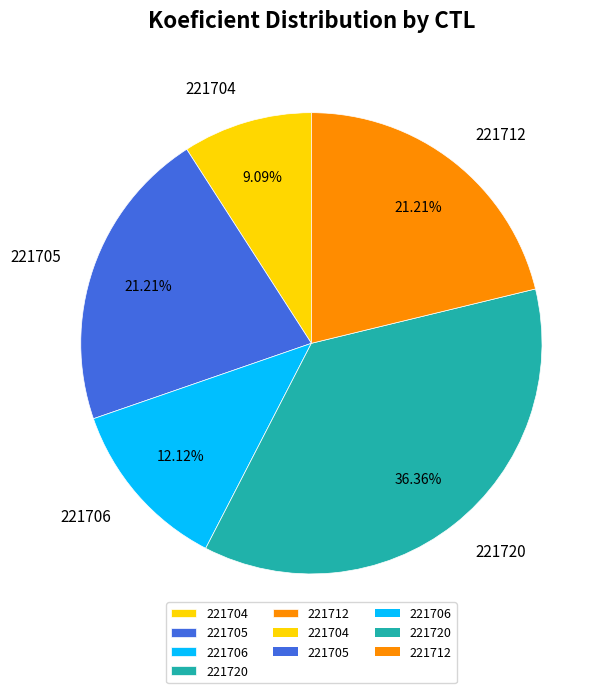

Count the number of slices in the pie.

5